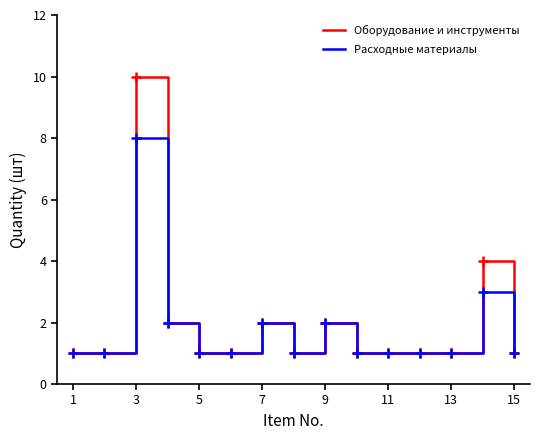

What is the maximum value shown in the chart?

10